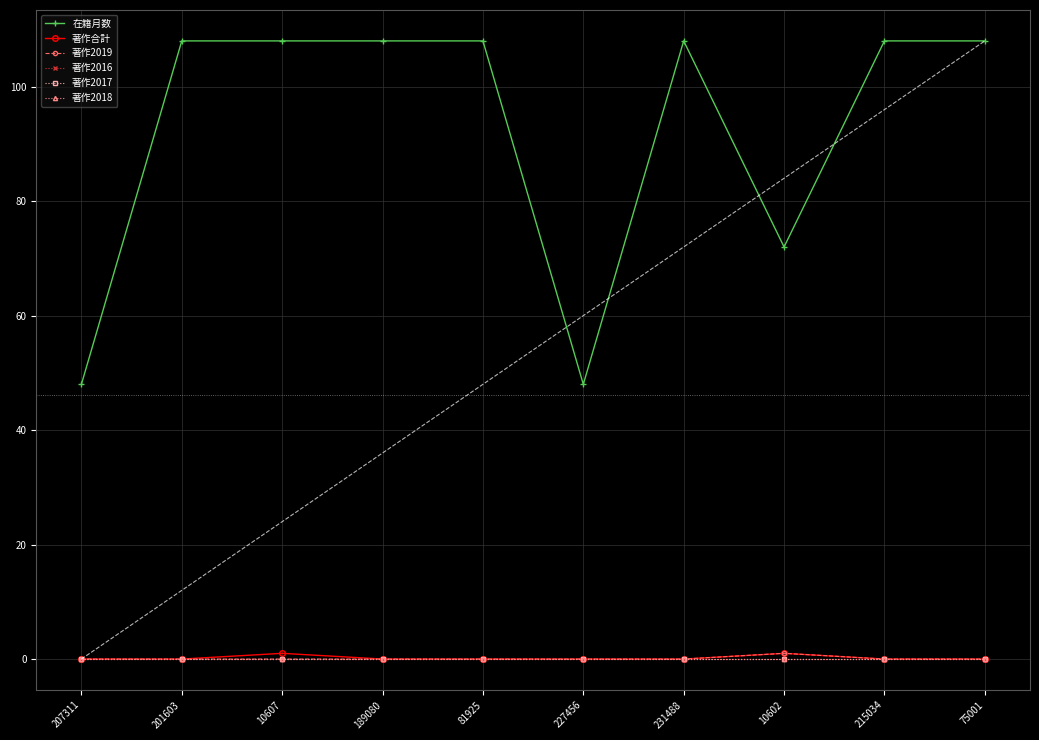

At which label does 著作合計 reach its minimum?

207311